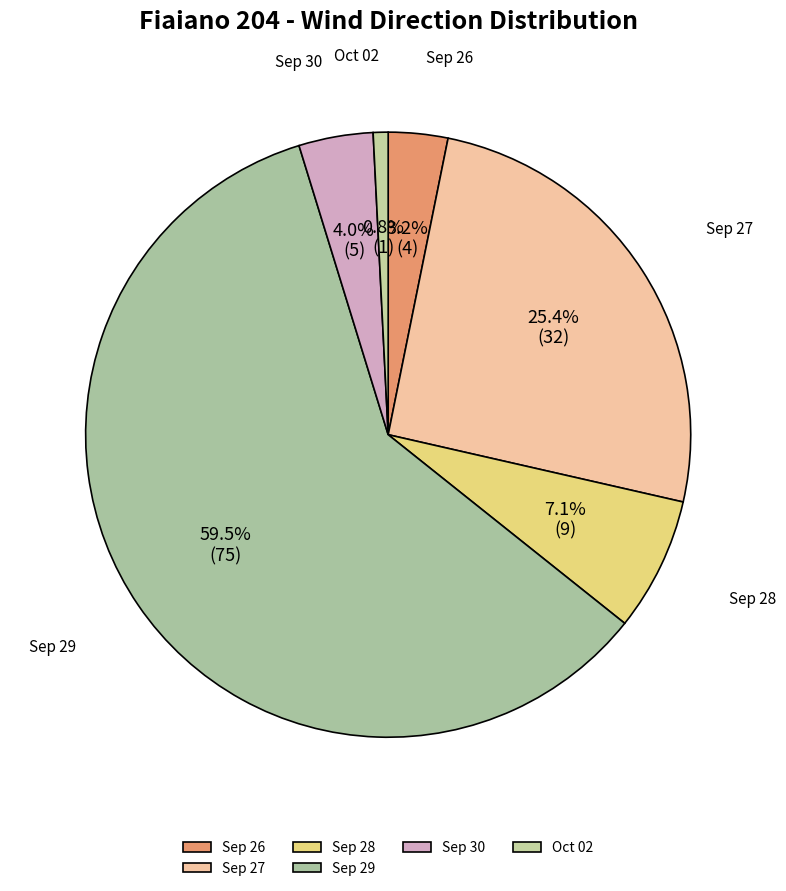

To the nearest percent, what is the difference between the largest and smallest slice percentages?

59%